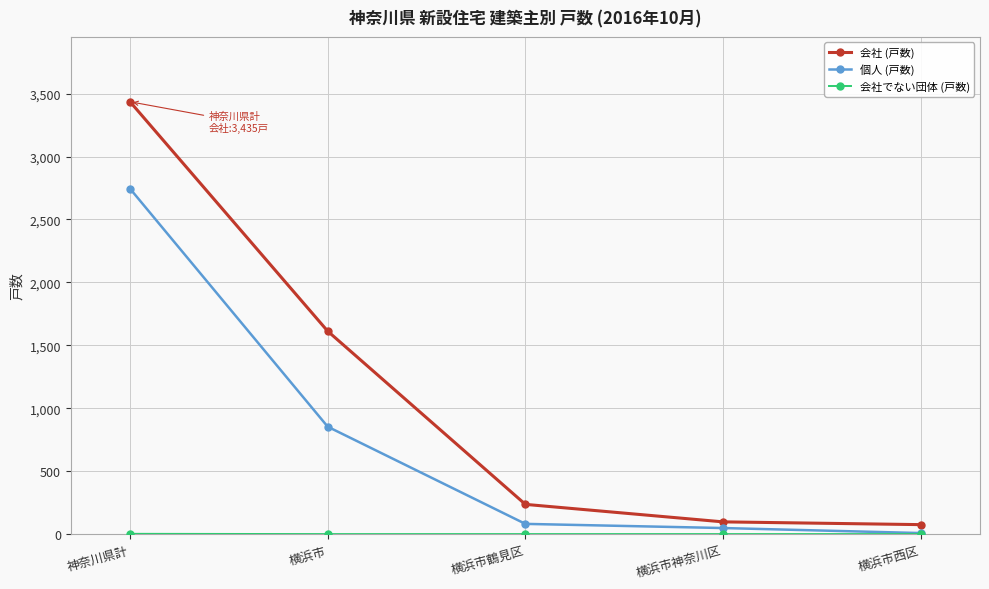

How many lines are shown in the chart?

3